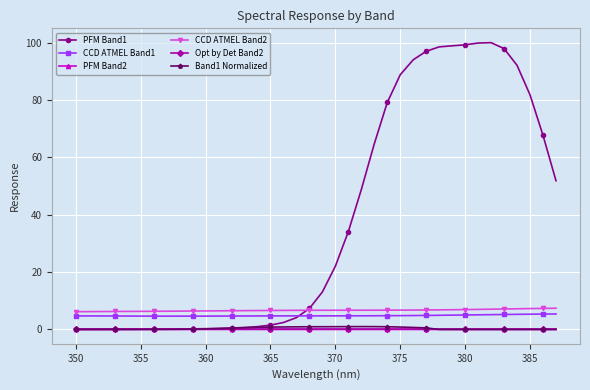

At how many categories does at least one series exceed 53?

14